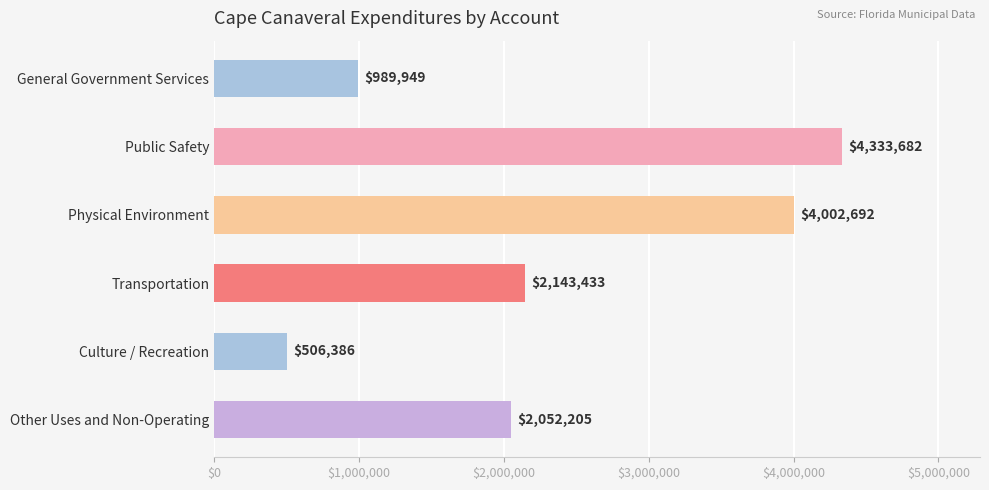

Reading top to bottom, transcribe all the data shown in this chart.

General Government Services=989949	Public Safety=4333682	Physical Environment=4002692	Transportation=2143433	Culture / Recreation=506386	Other Uses and Non-Operating=2052205